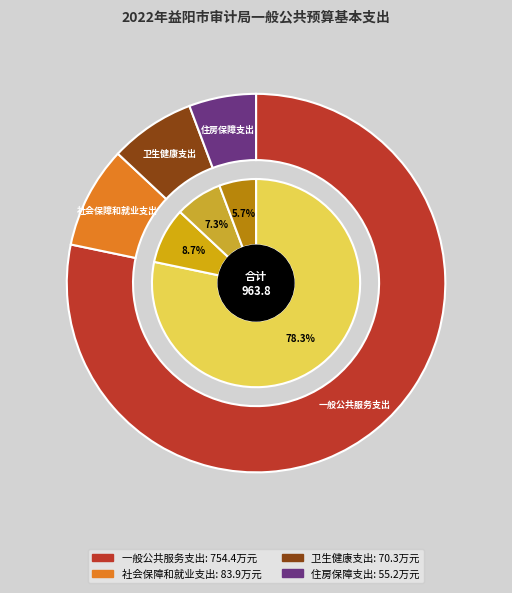

Count the number of slices in the pie.

4